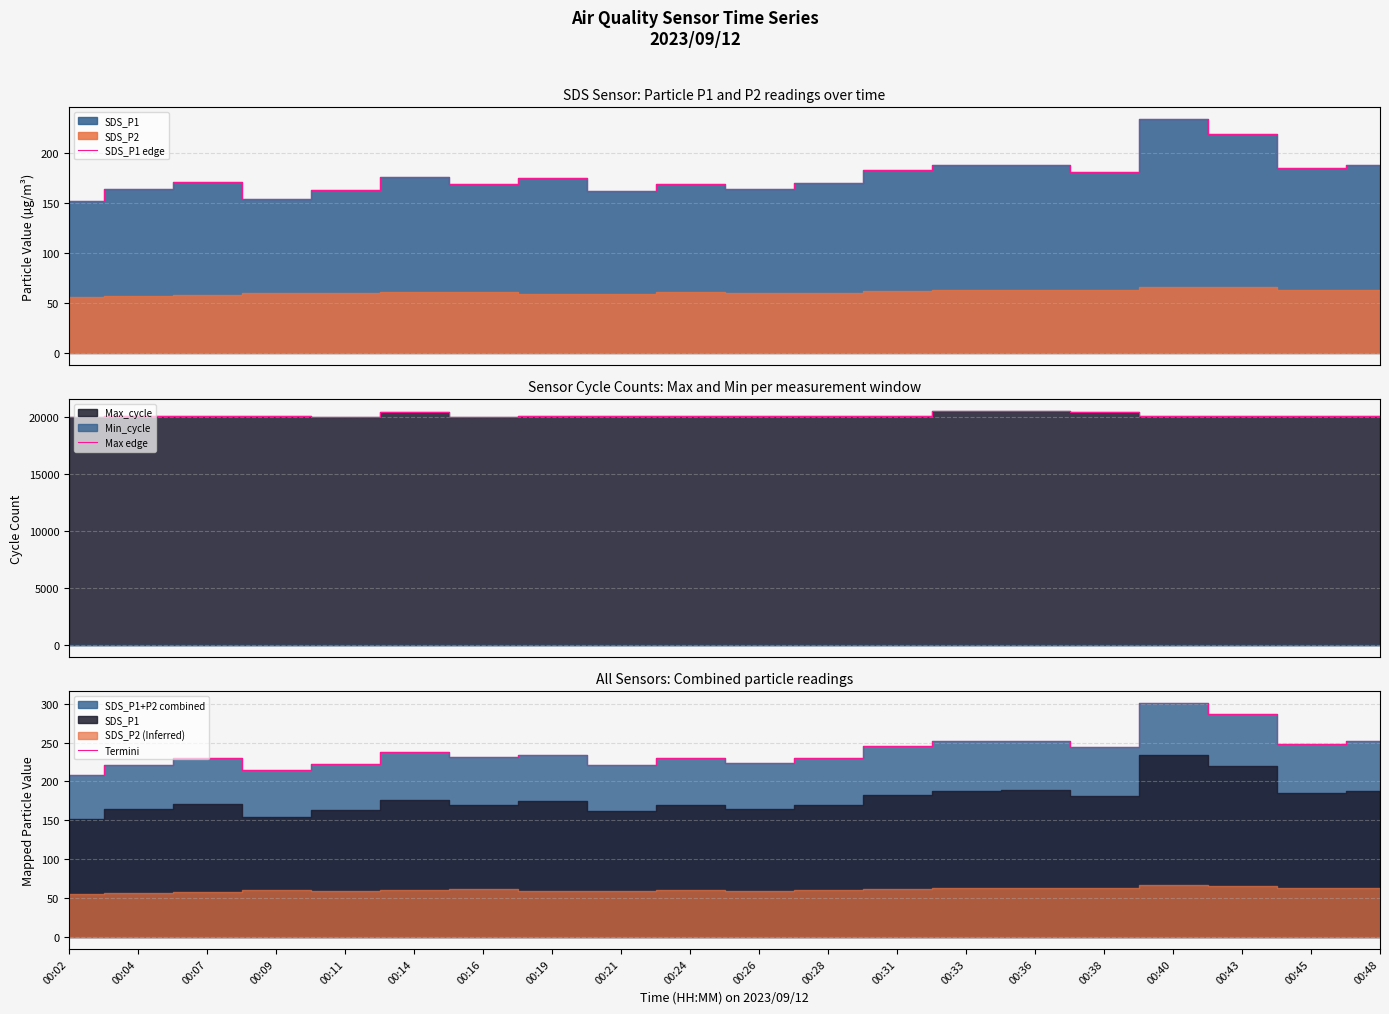

At how many categories does at least one series exceed 6805?

20